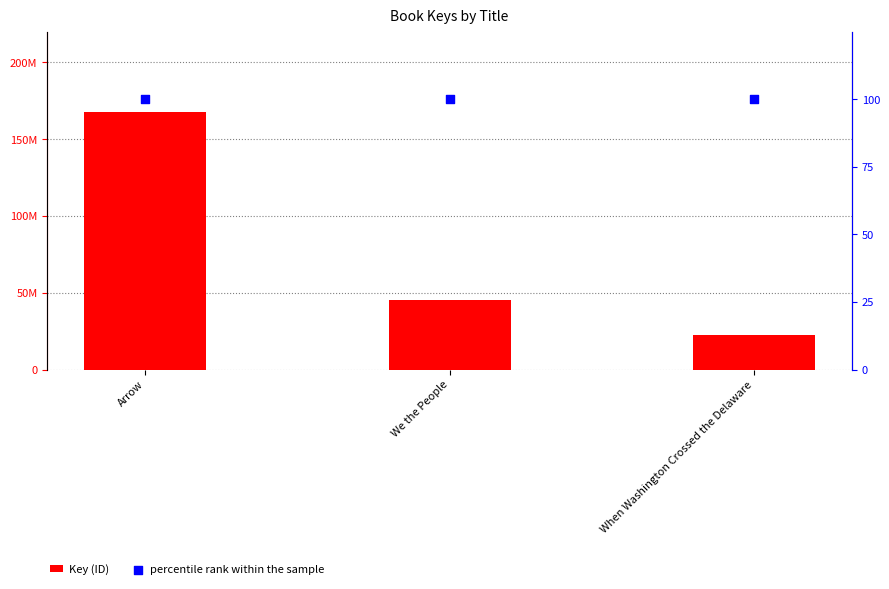

Which series reaches the minimum Y coordinate?

percentile rank within the sample